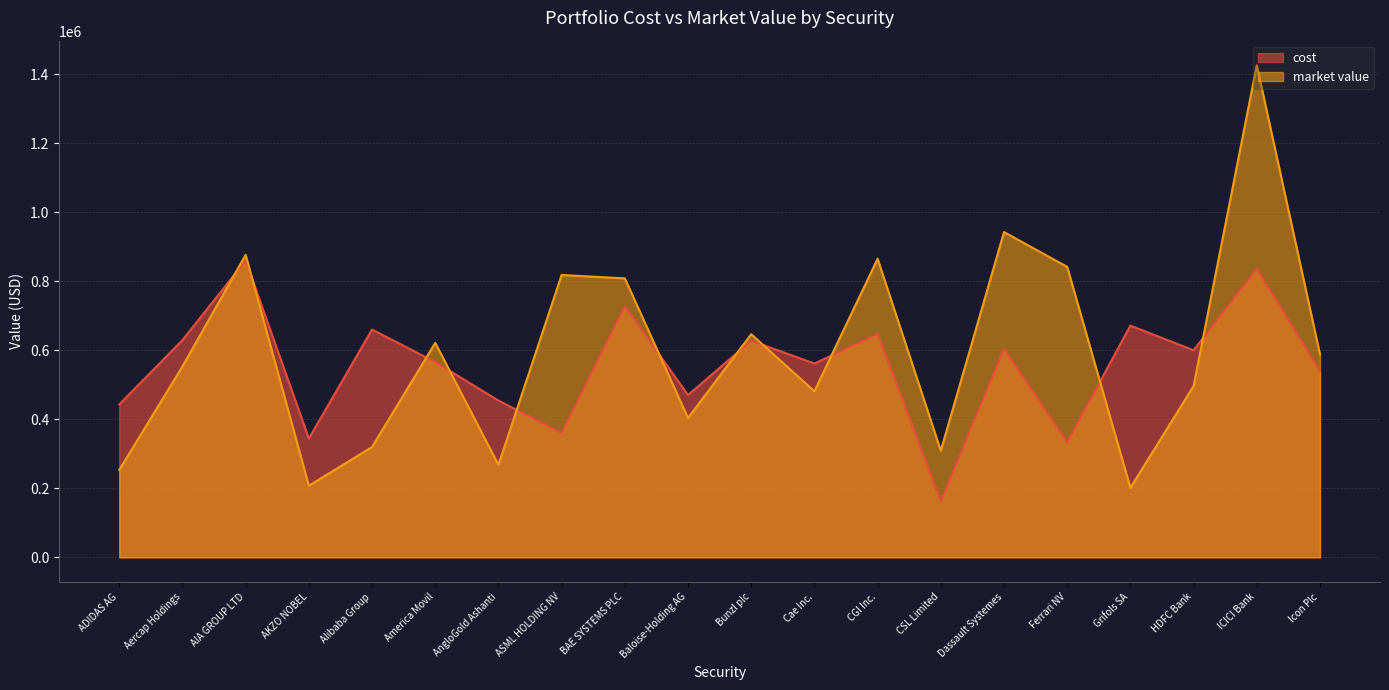

What is the approximate value of cost at ADIDAS AG?

442936.3